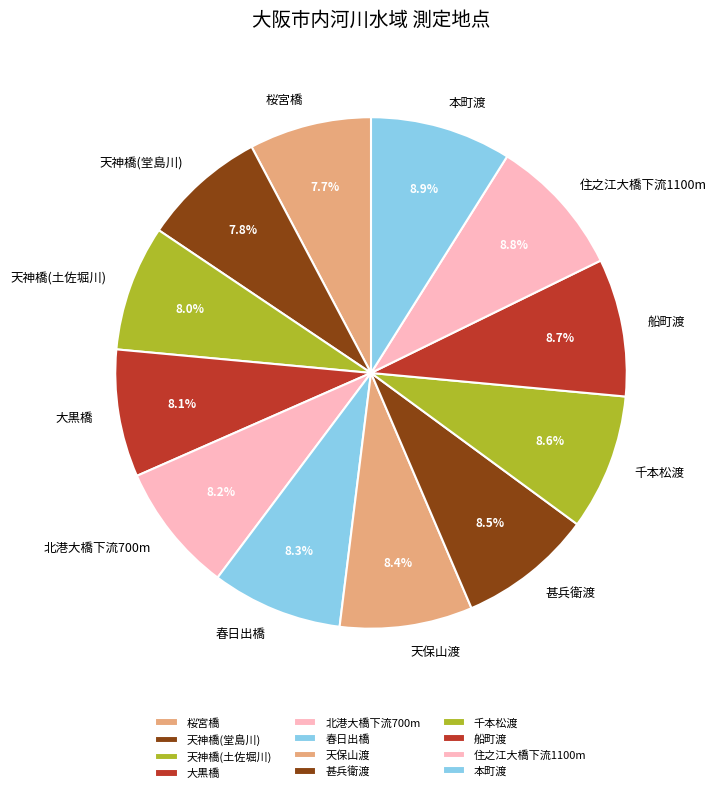

Is there a majority slice in this chart?

No